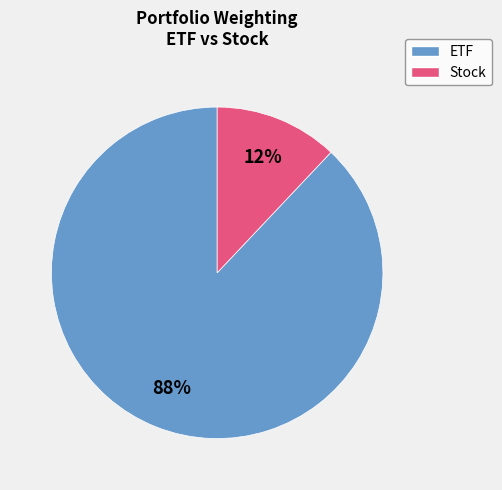

Is there any slice that represents more than half of the pie?

Yes